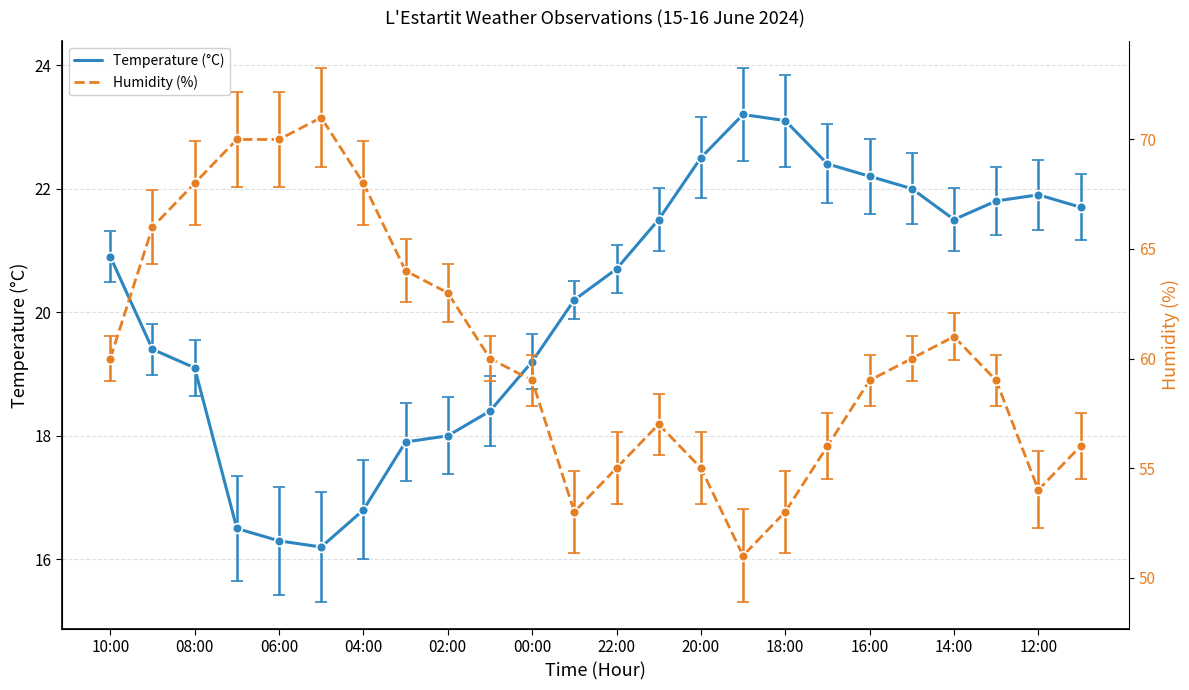

What value does the Temperature (°C) series have at 04:00?

16.8